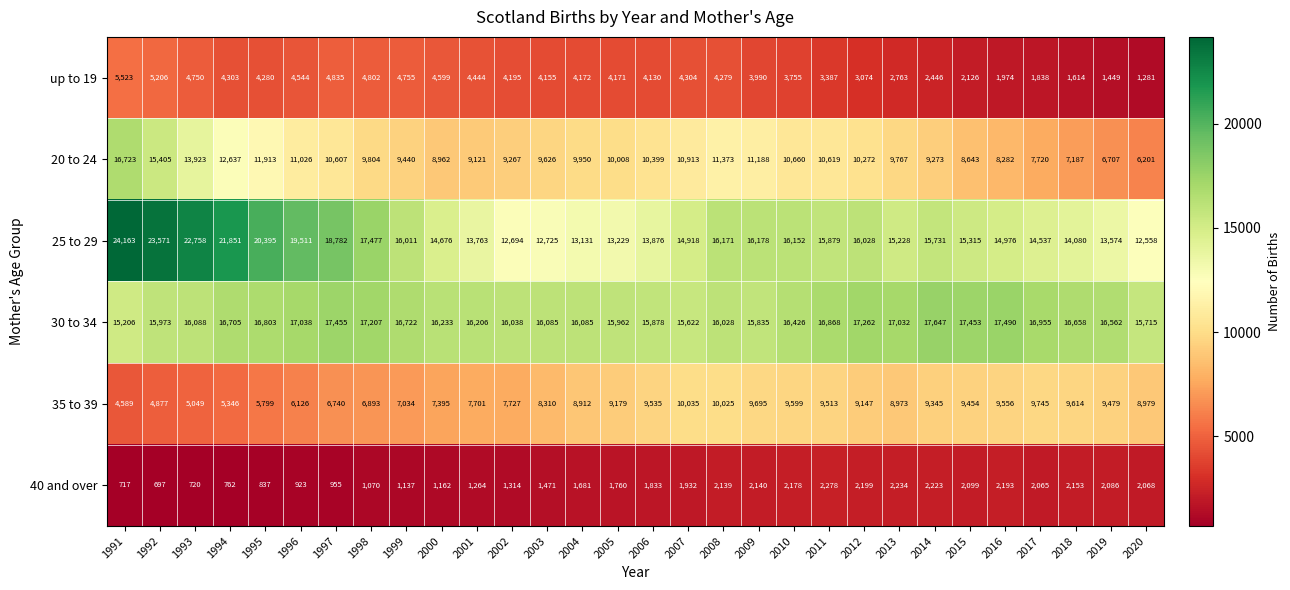

At how many categories does at least one series exceed 12937?

30